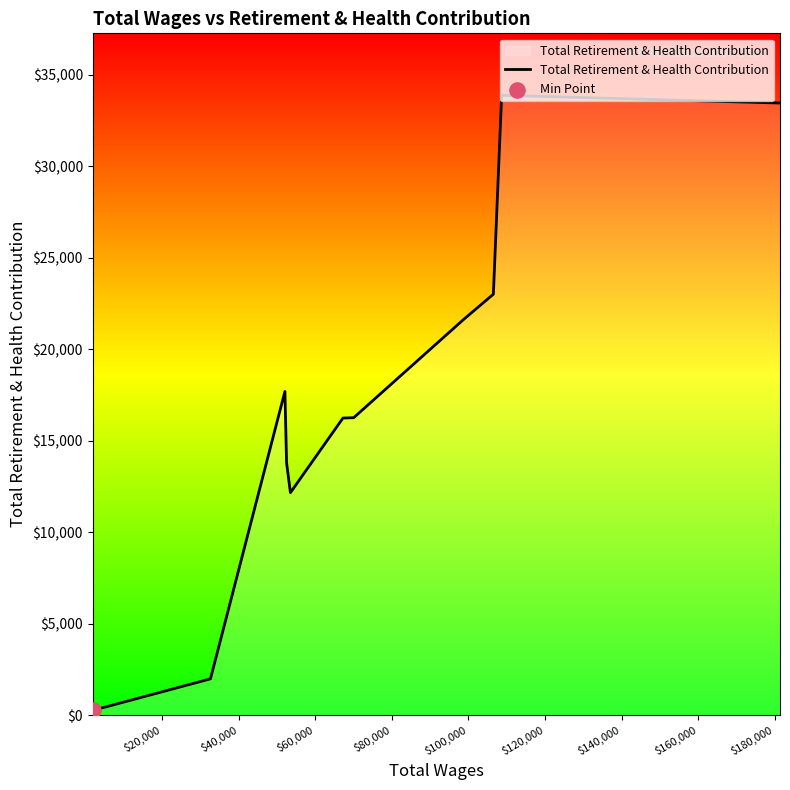

What is the difference between the maximum and minimum values?

33618